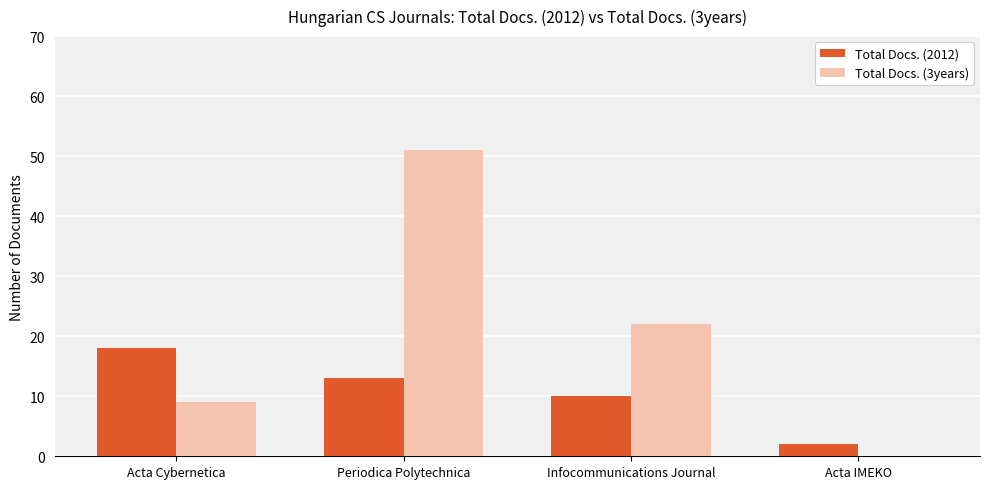

What is the sum of all Total Docs. (2012) values?

43